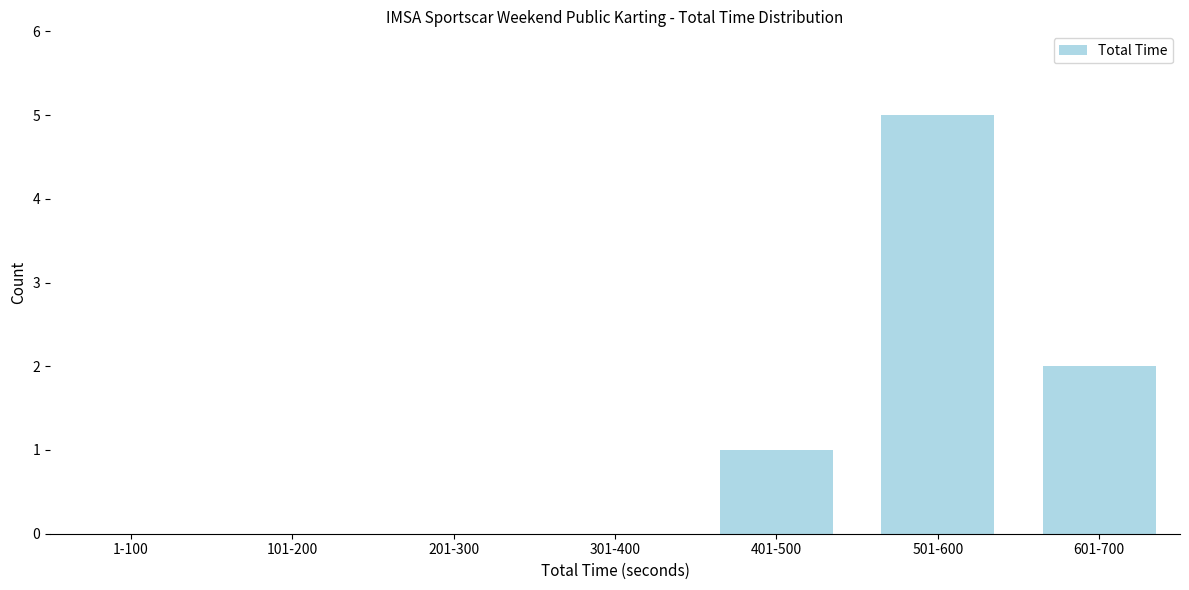

Reading left to right, what are all the values shown in this chart?

1-100=0	101-200=0	201-300=0	301-400=0	401-500=1	501-600=5	601-700=2